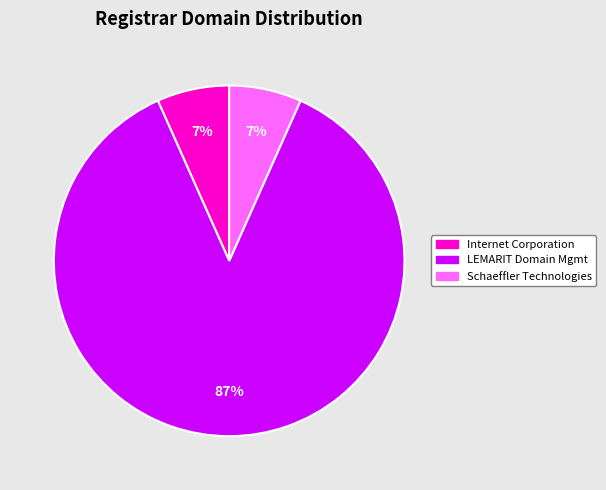

Is the sum of Internet Corporation and Schaeffler Technologies greater than half?

No